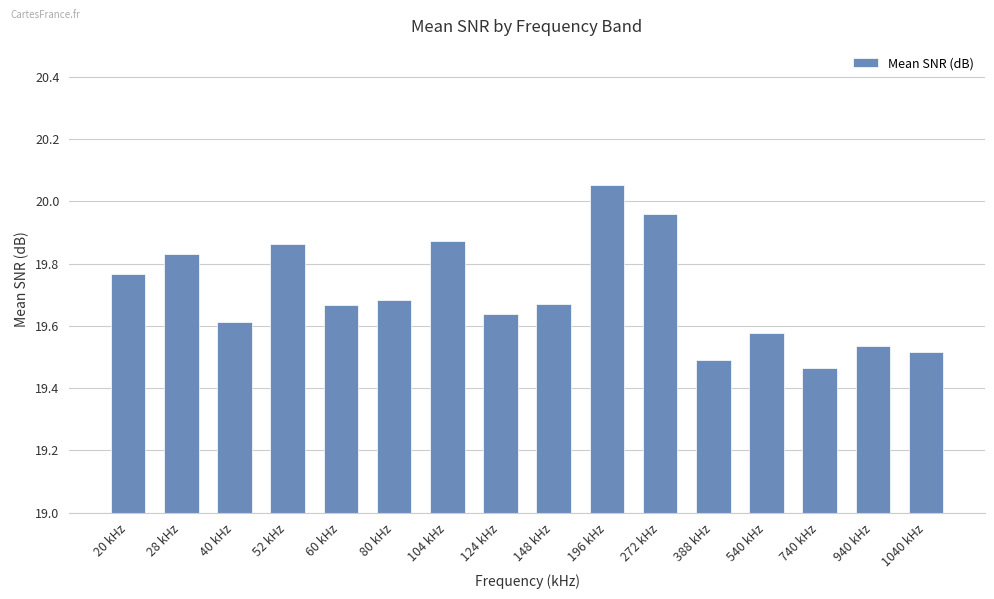

Which has a higher value, 272 kHz or 80 kHz?

272 kHz